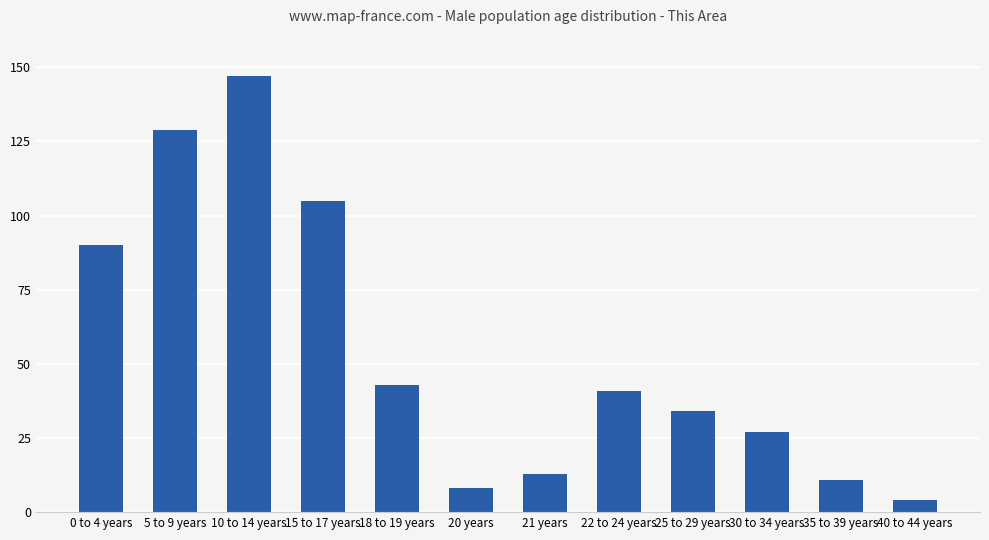

What is the difference between the maximum and minimum values?

143